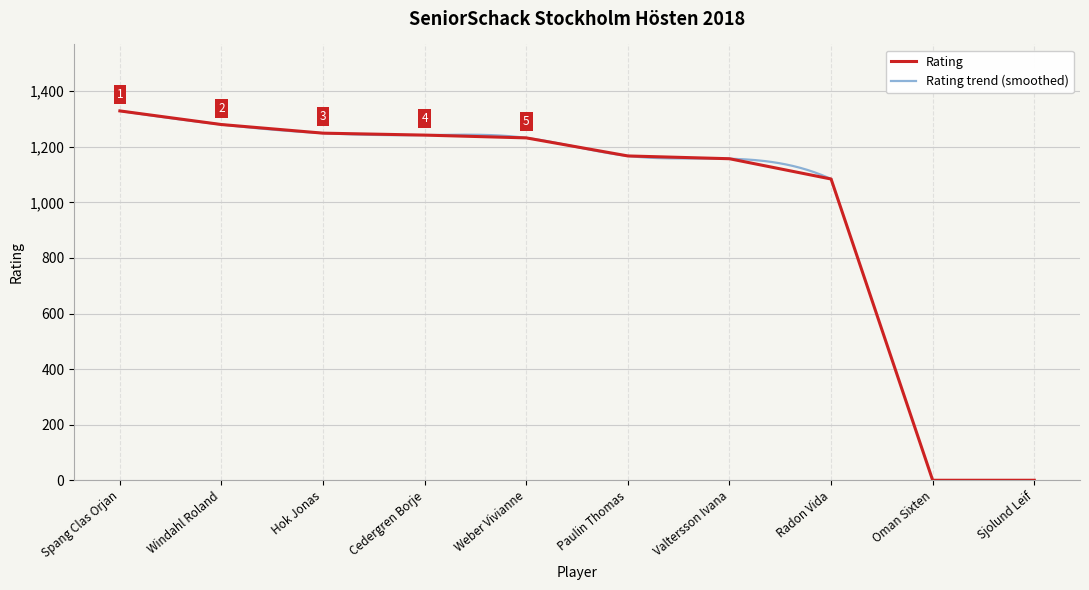

How many data points does each series have?

10